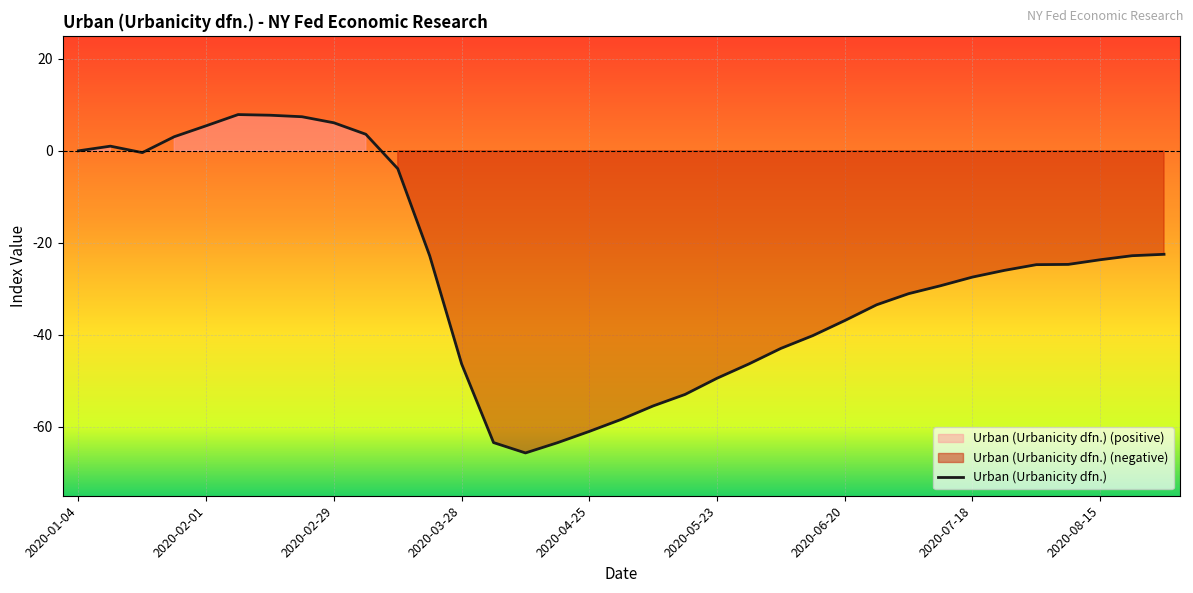

What is the change in value from 2020-01-04 to 2020-02-08?

+7.9